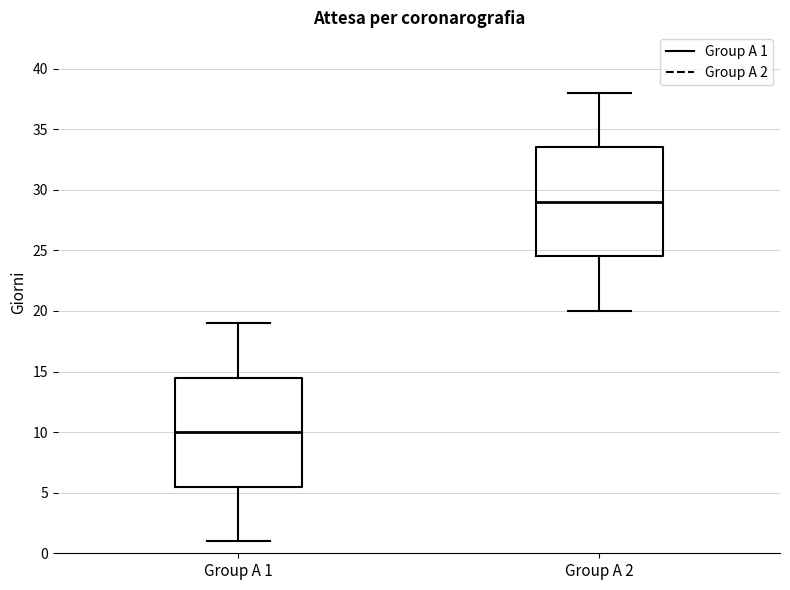

Reading left to right, transcribe this box plot: for each box, give where its median line is, the range the box spans, and where its two whiskers end, as read against the y-axis. The values are not printed on the chart, so give them approximately, as read against the axis.

Group A 1: median 10.0, box 5.5 to 14.5, whiskers 1.0 to 19.0
Group A 2: median 29.0, box 24.5 to 33.5, whiskers 20.0 to 38.0